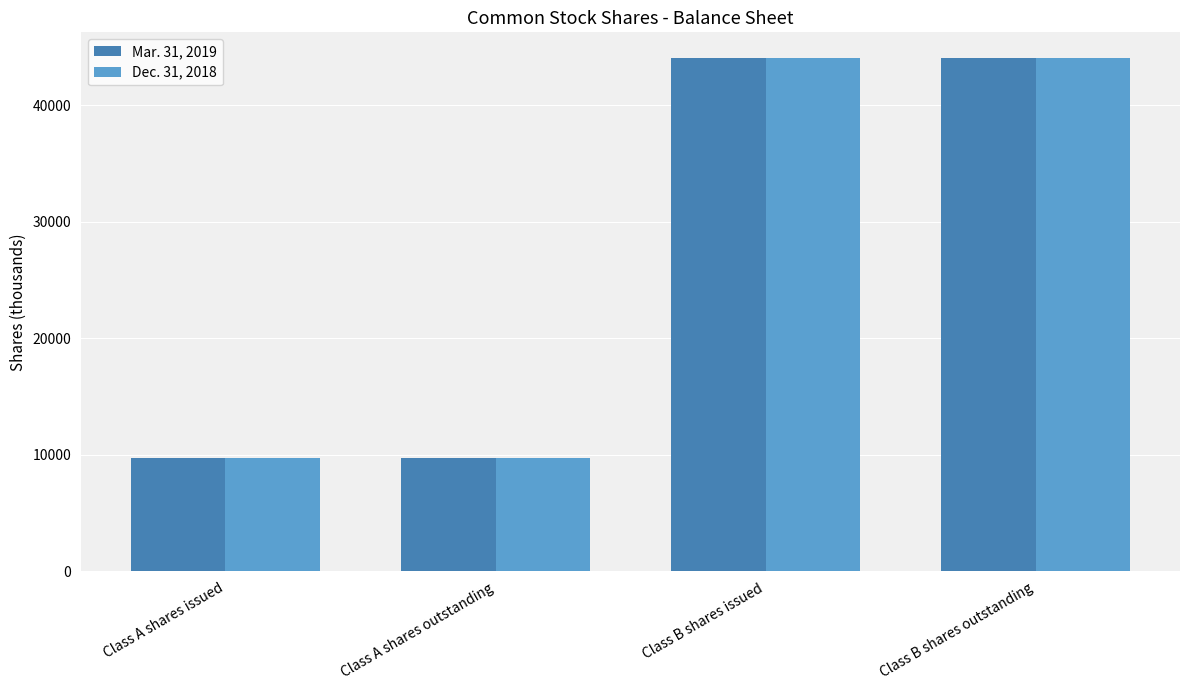

What is the maximum value for Mar. 31, 2019?

44071